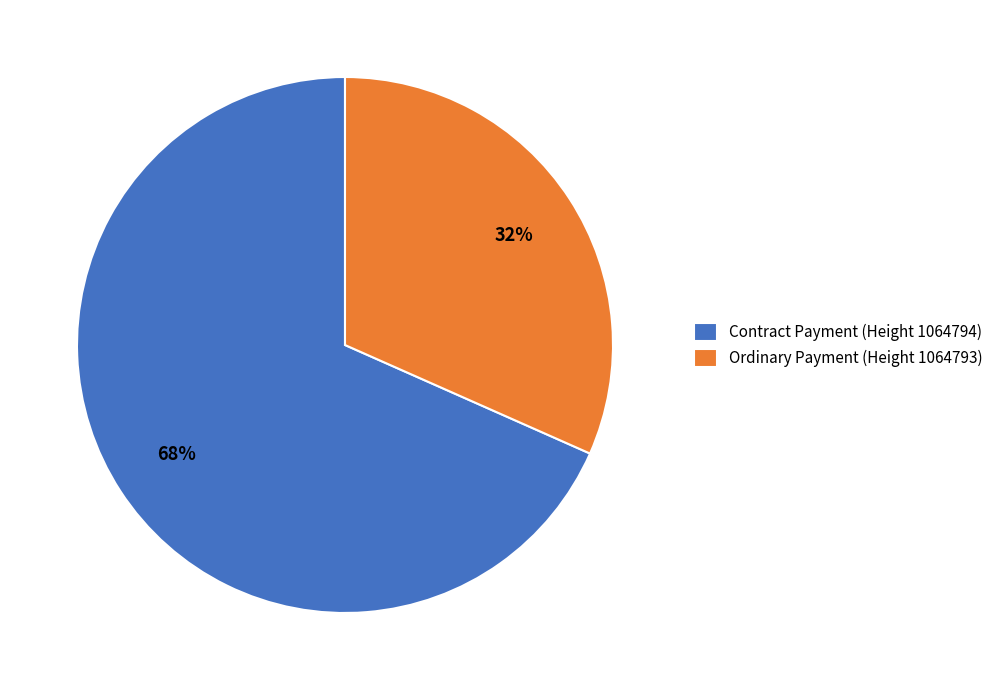

To the nearest percent, what is the combined percentage of Contract Payment (Height 1064794) and Ordinary Payment (Height 1064793)?

100%